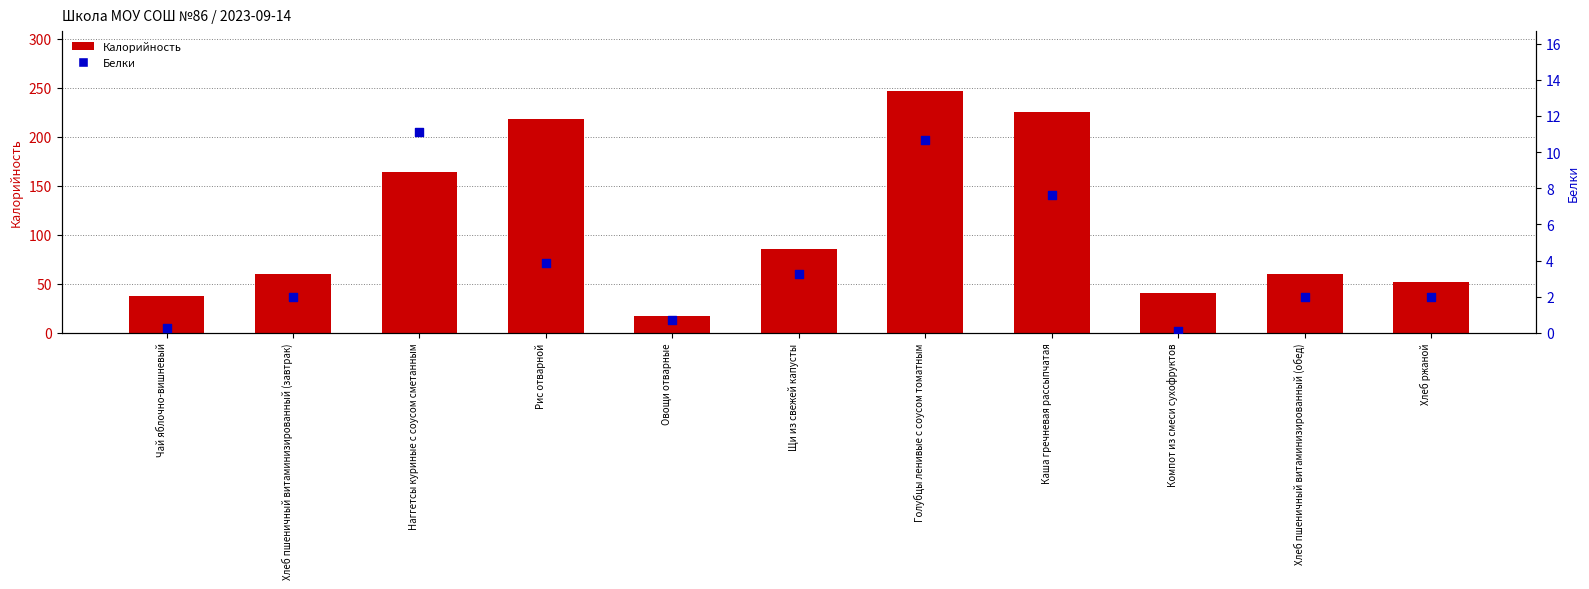

What is the total value across all series at Чай яблочно-вишневый?

37.6